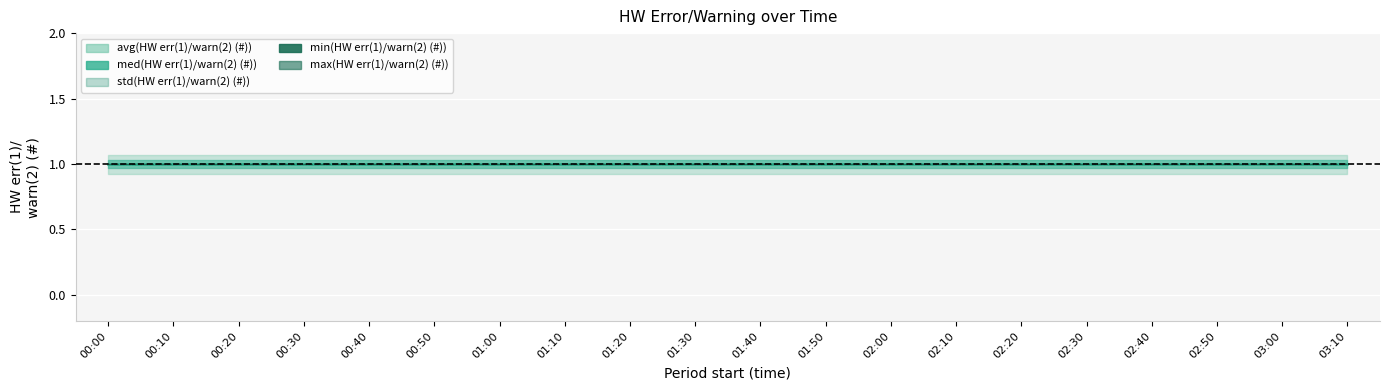

Which series has the widest spread of values?

avg(HW err(1)/warn(2) (#))